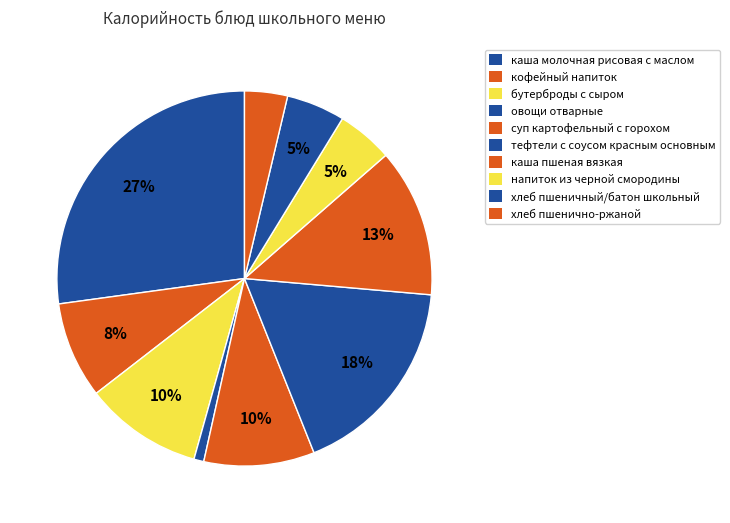

Approximately how many times larger is the value at напиток из черной смородины compared to овощи отварные?

5.7